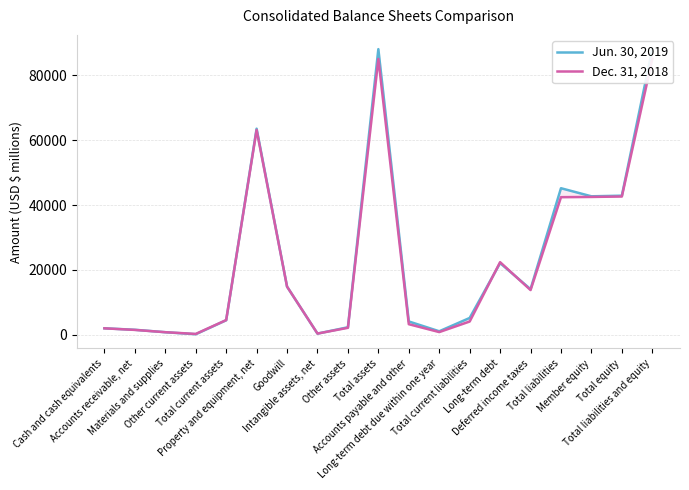

True or false: Jun. 30, 2019 and Dec. 31, 2018 cross at least once.

True